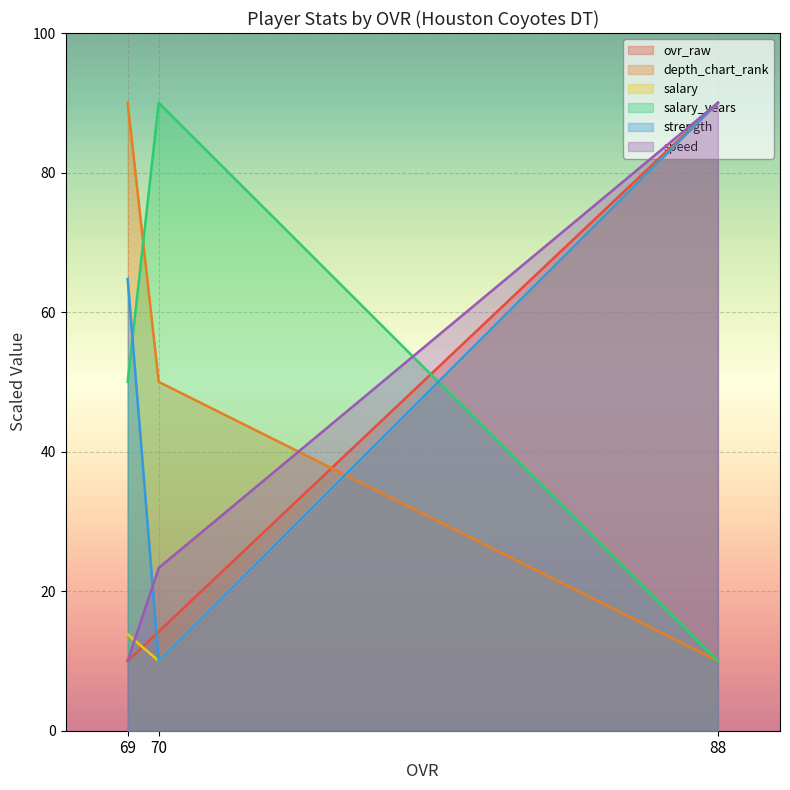

At which category does the chart reach its peak across all series?

88